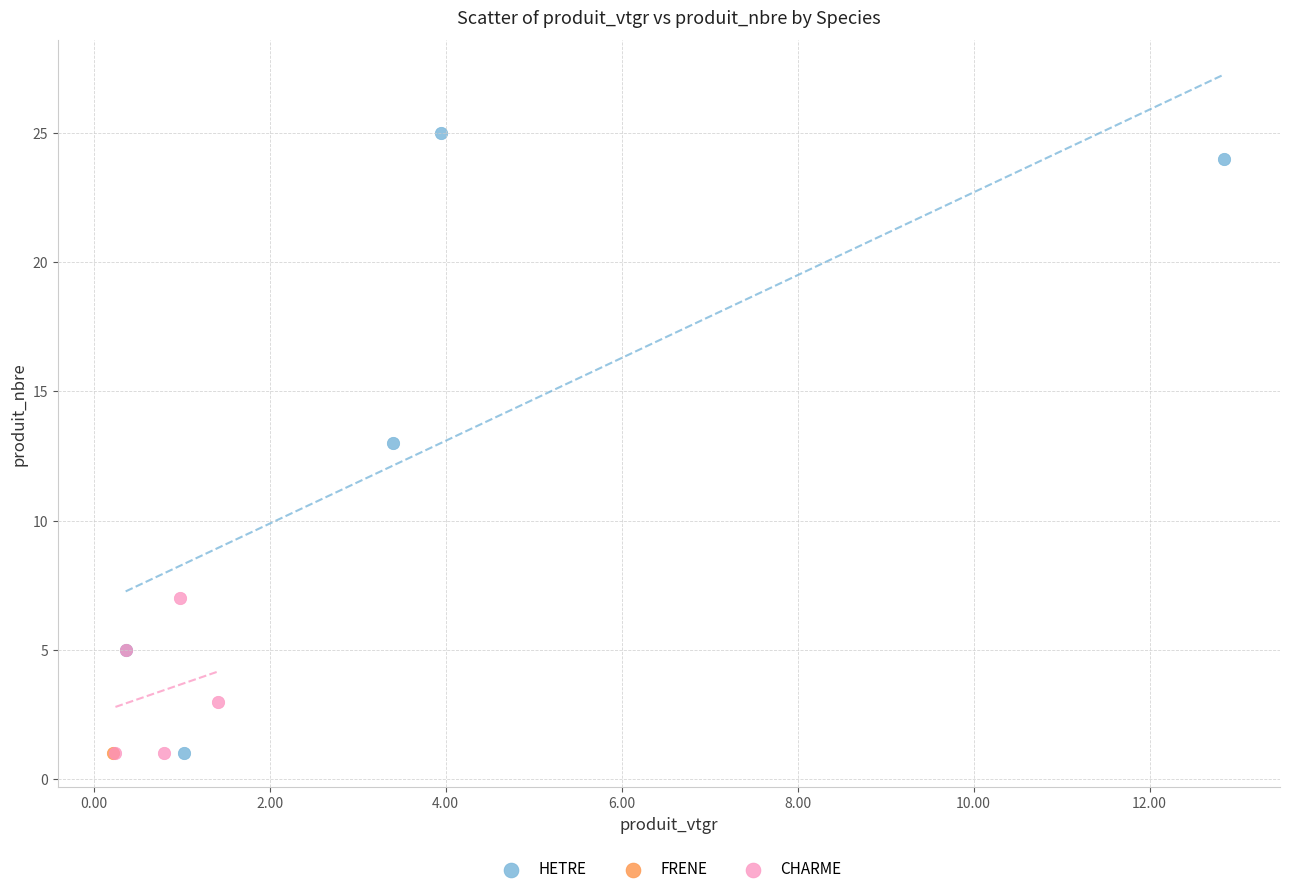

What are all the series names shown in the legend?

HETRE, FRENE, CHARME